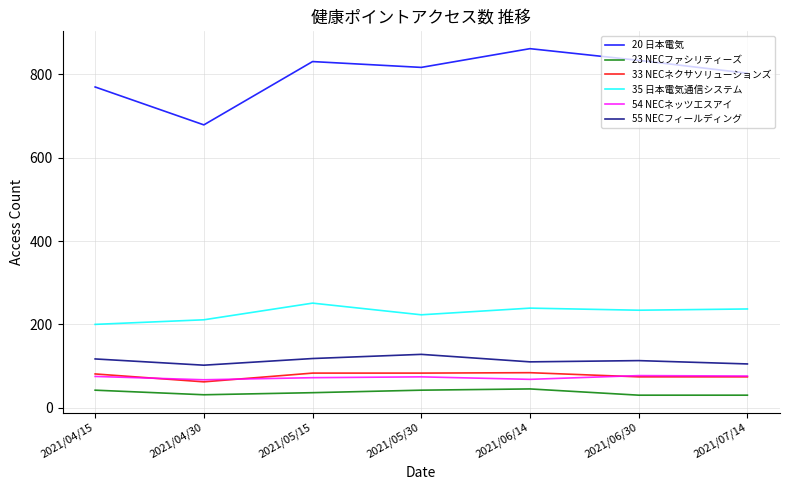

True or false: 35 日本電気通信システム has a value of 251 at 2021/05/15.

True